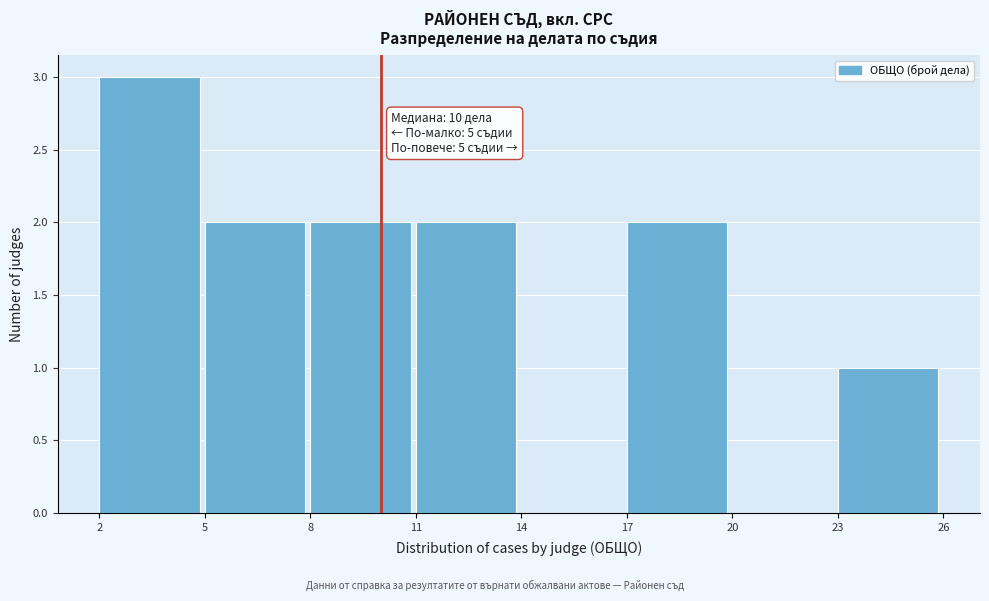

Which range on the x-axis has the tallest bar?

2 to 5